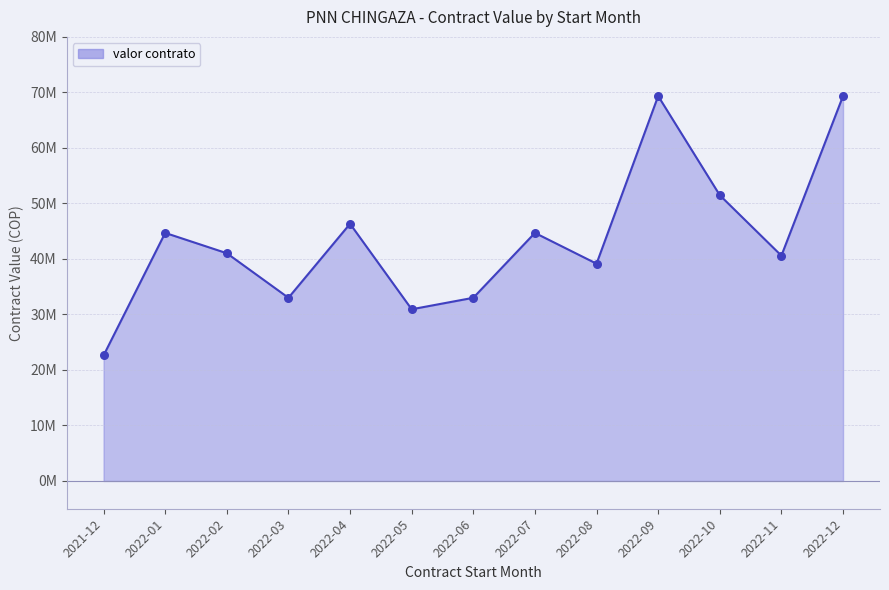

Between 2022-03 and 2022-01, which is larger?

2022-01